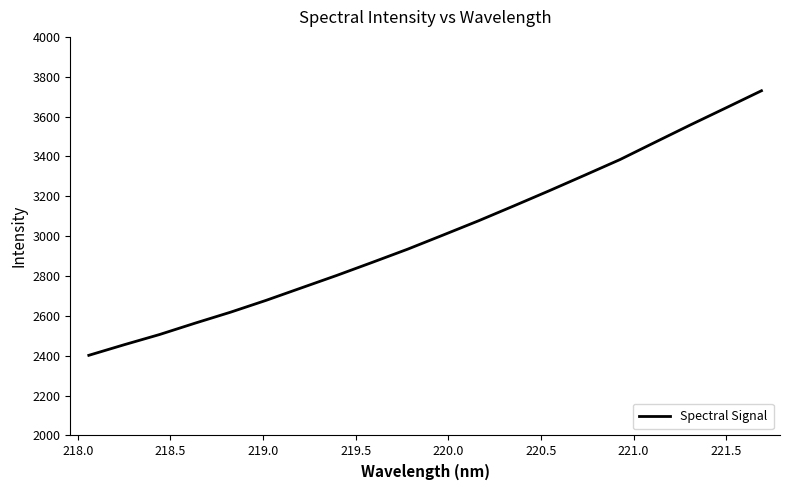

What is the maximum value shown in the chart?

3729.8